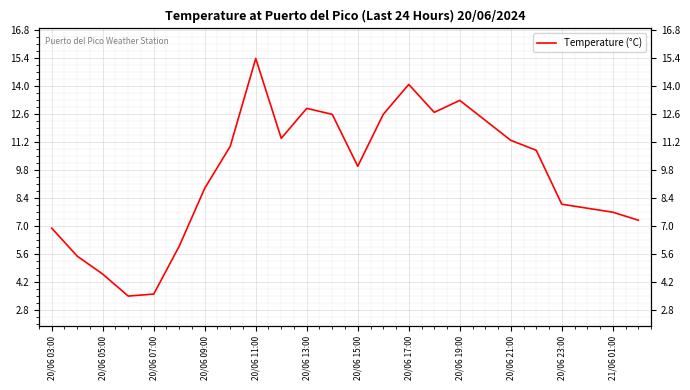

How many lines are shown in the chart?

1